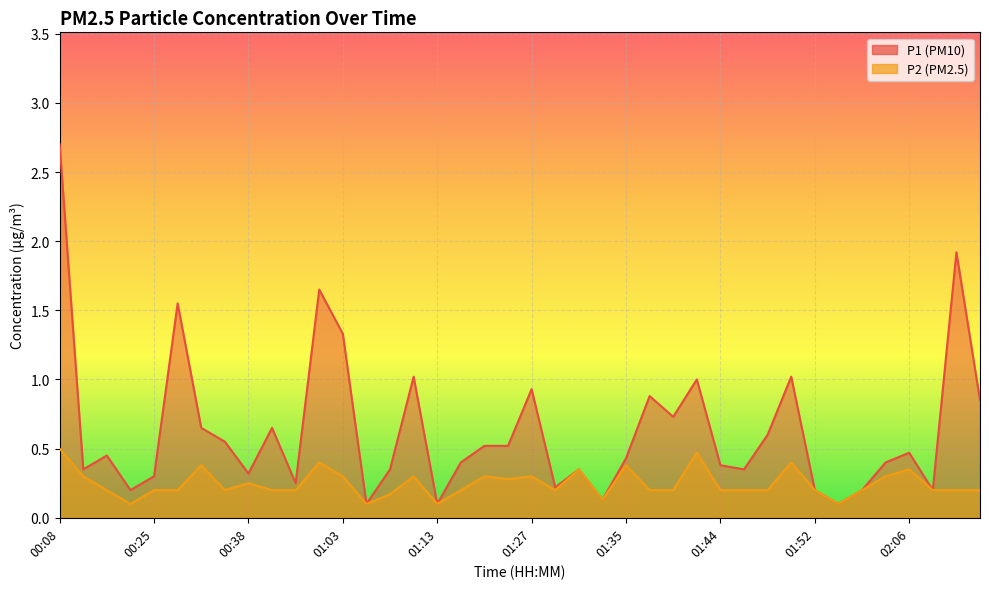

What are all the series names shown in the legend?

P1, P2